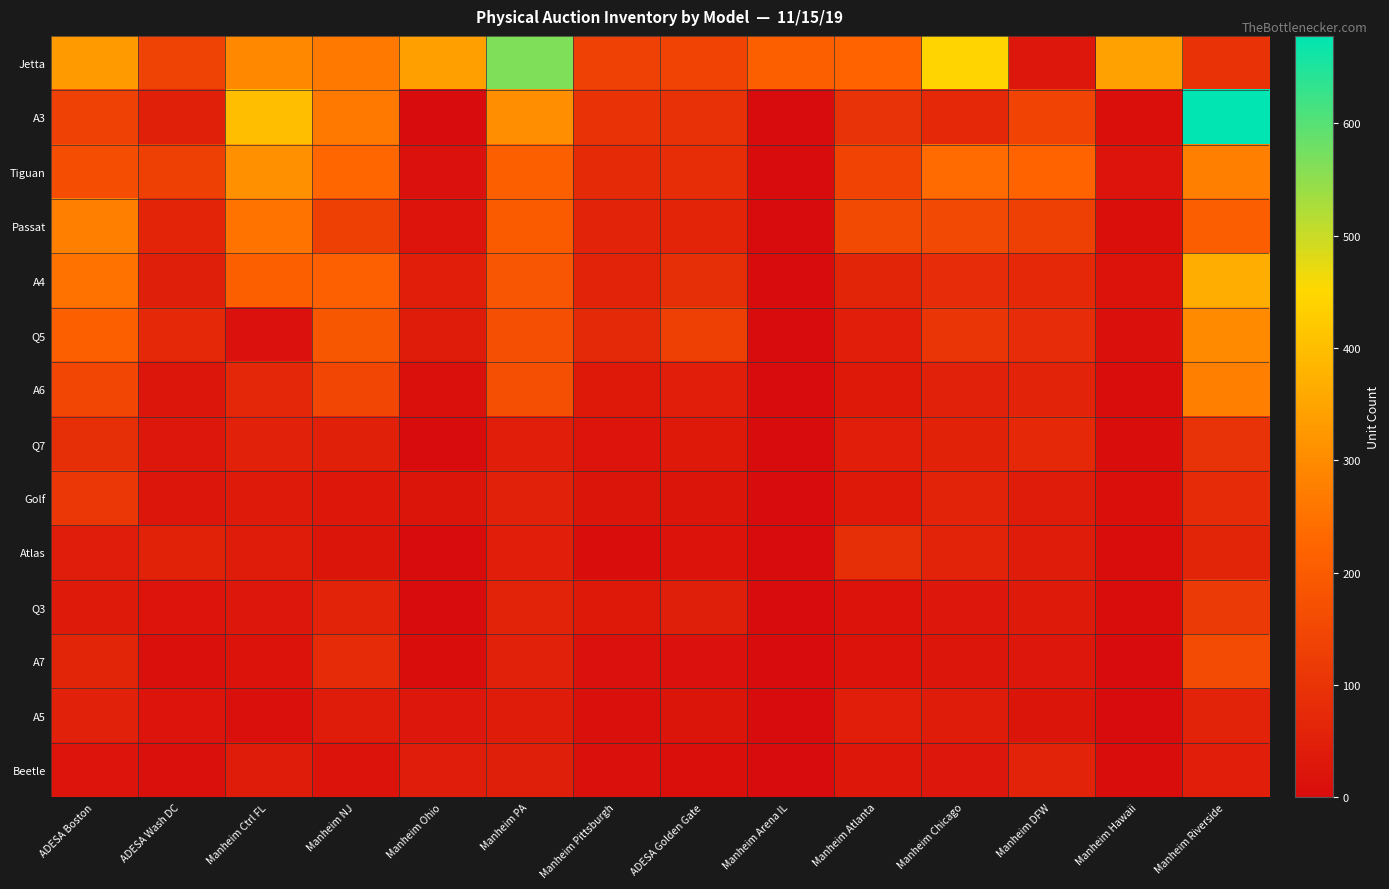

Rank the series by their maximum value, from lowest to highest.

Beetle, A5, Atlas, Q7, Golf, Q3, A7, Passat, A6, Q5, Tiguan, A4, Jetta, A3